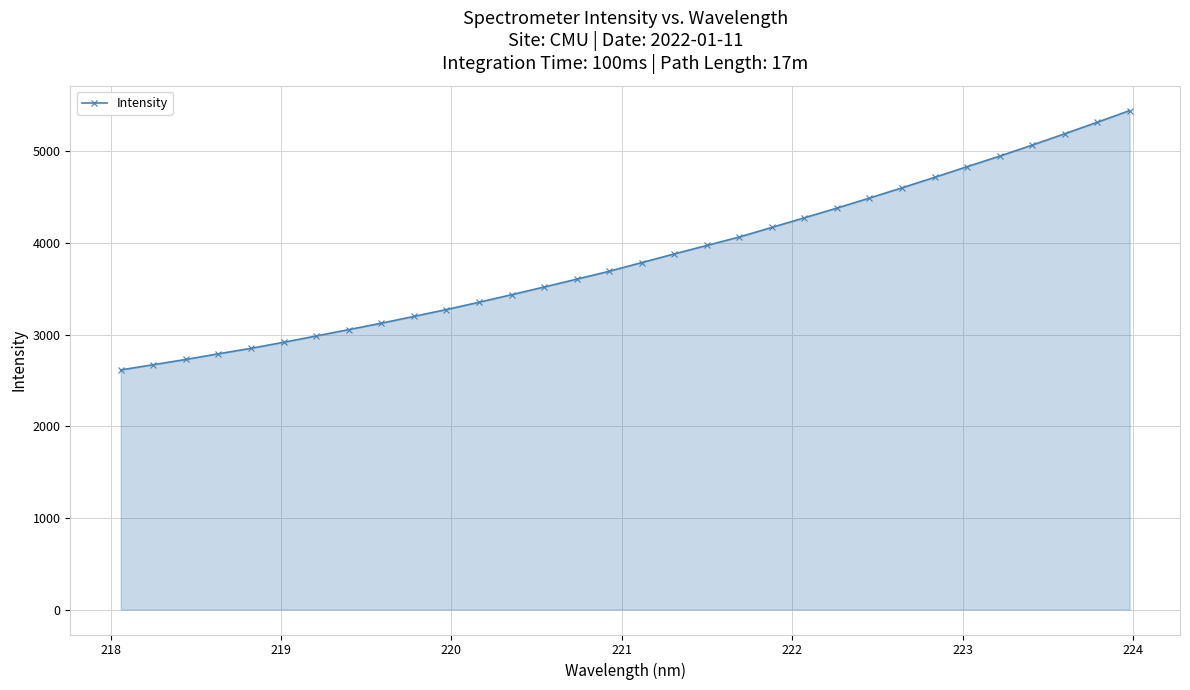

What is the value of the 21st point from the left?

4171.4